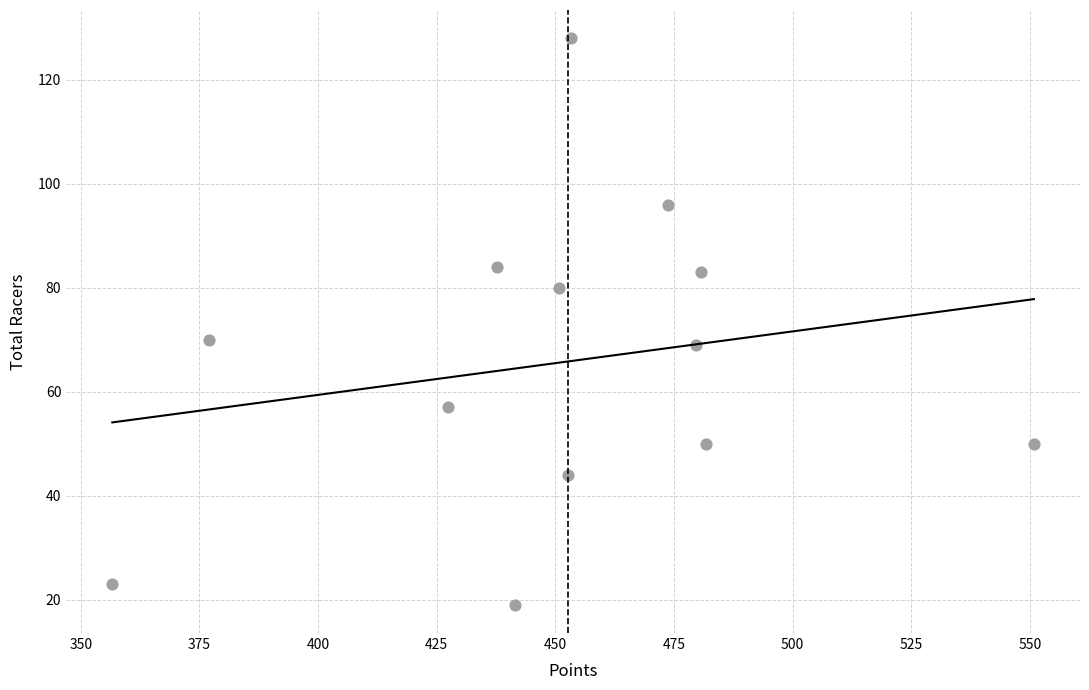

How many points are shown in the scatter plot?

13